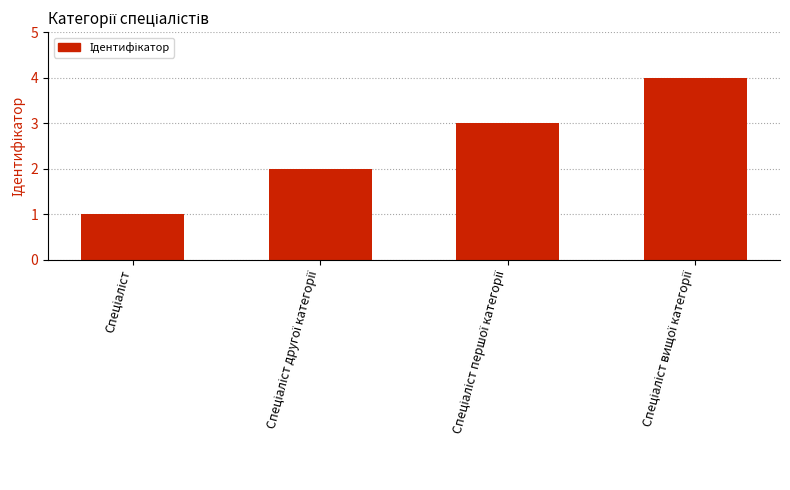

How many series are shown in this chart?

1